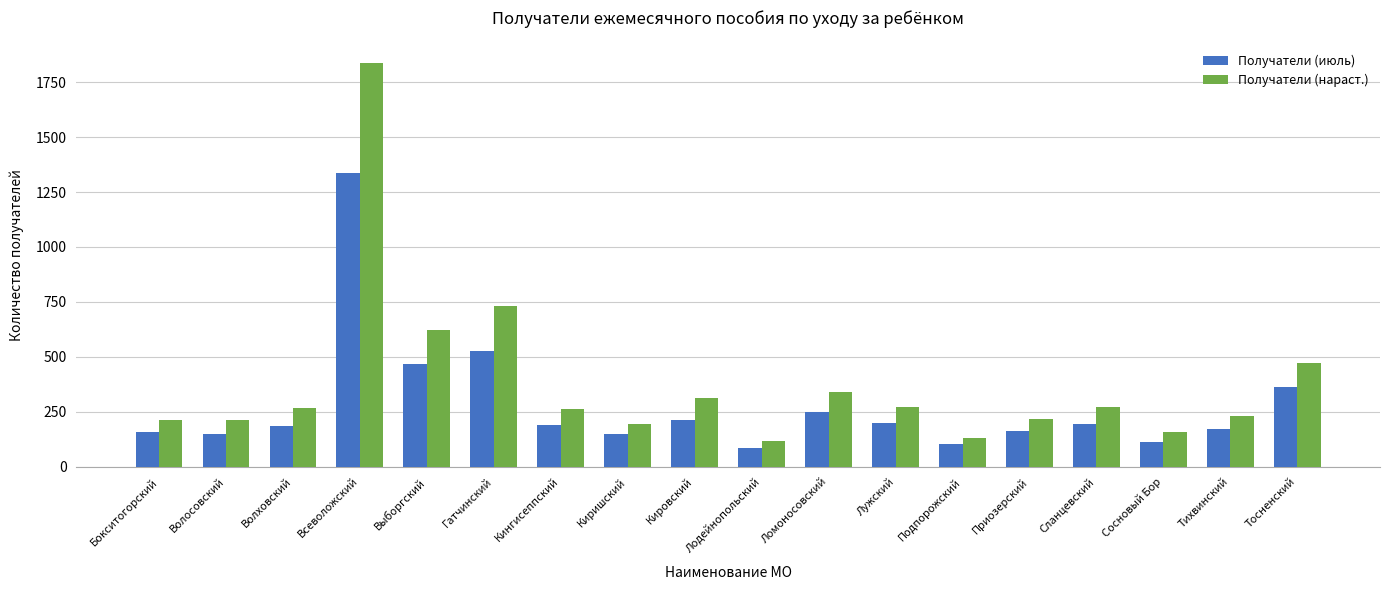

Are the bars horizontal?

No